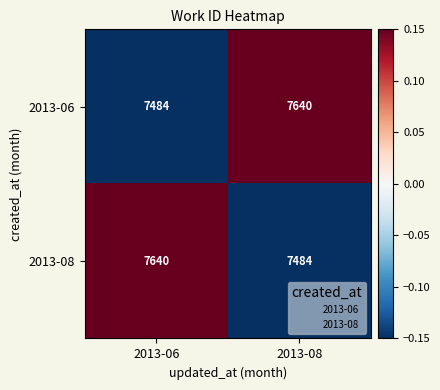

How many data points does each series have?

2